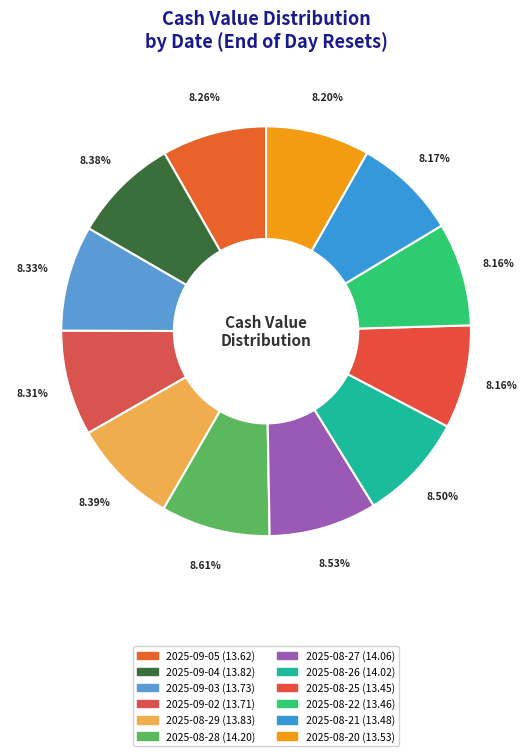

The 2025-08-28 slice represents 1% of the pie. True or false?

False